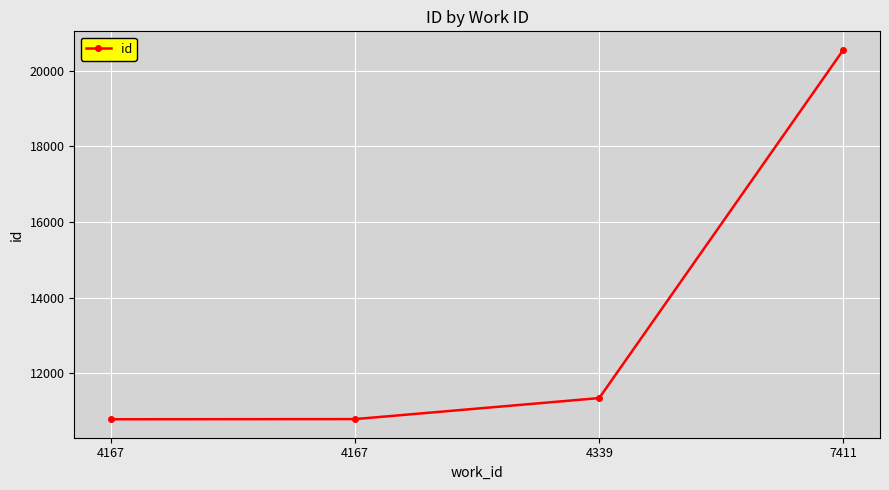

How many data points are less than 11340?

2